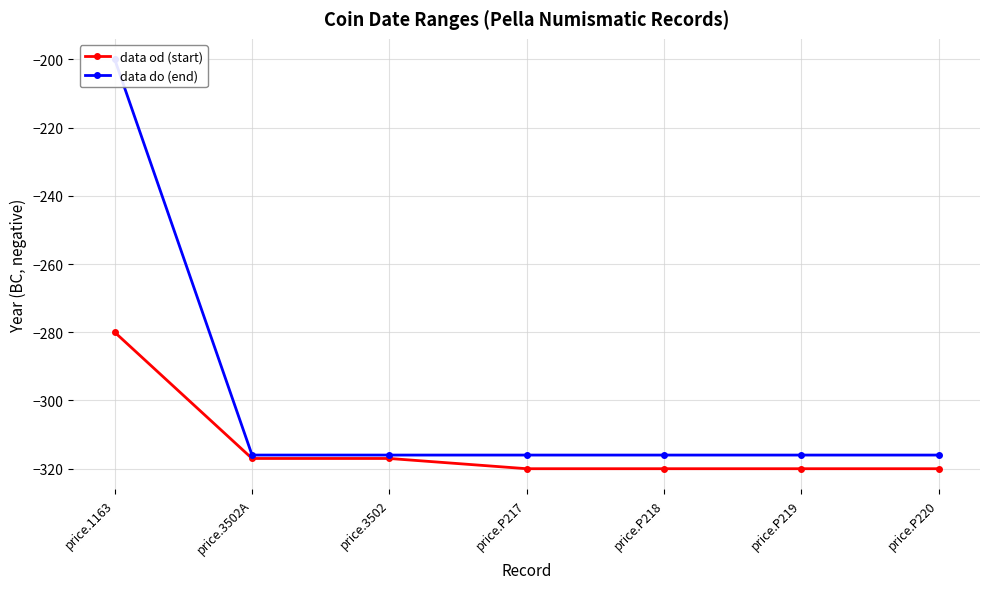

What is the label of the 5th point from the right?

price.3502